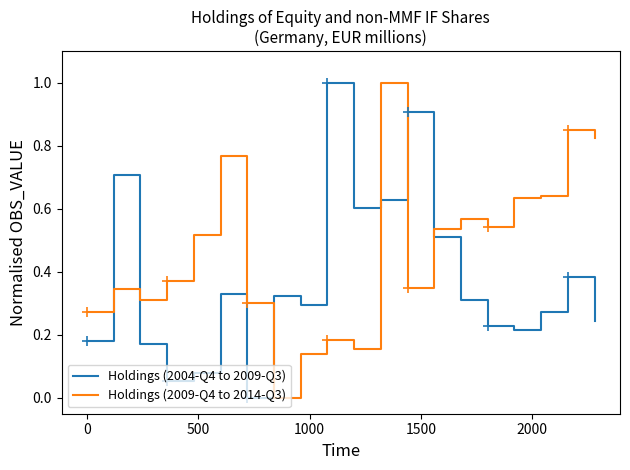

True or false: Holdings (2009-Q4 to 2014-Q3) has more than 0 points higher than both neighbors.

True